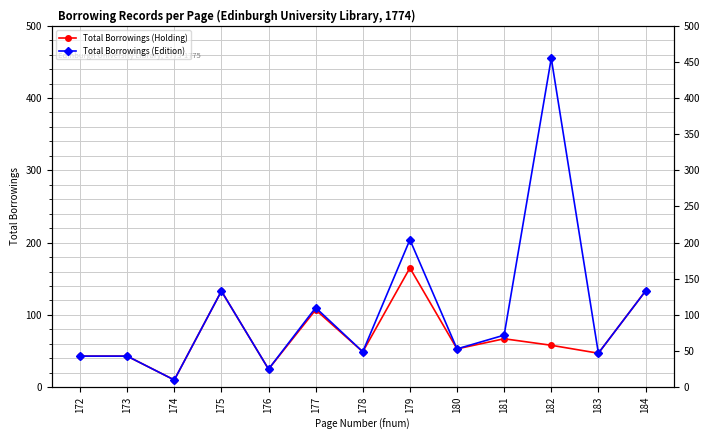

What is the average value of the Total Borrowings (Edition) series?

106